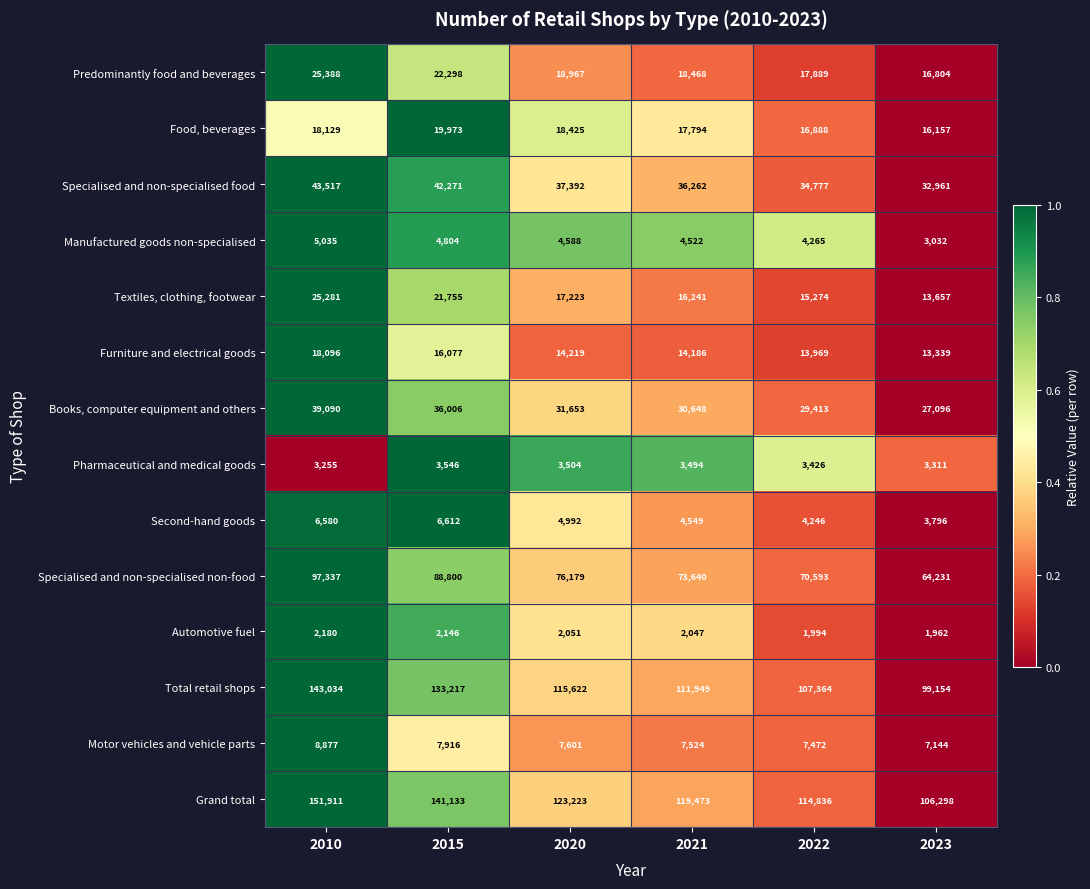

What is the difference between the maximum and second lowest values in the Automotive fuel series?

186